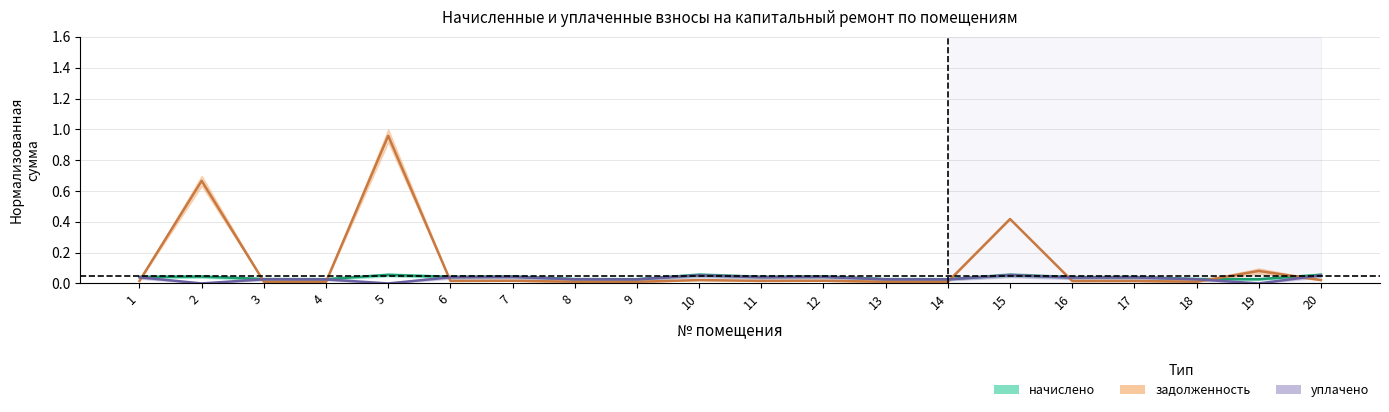

How many data points does each series have?

20